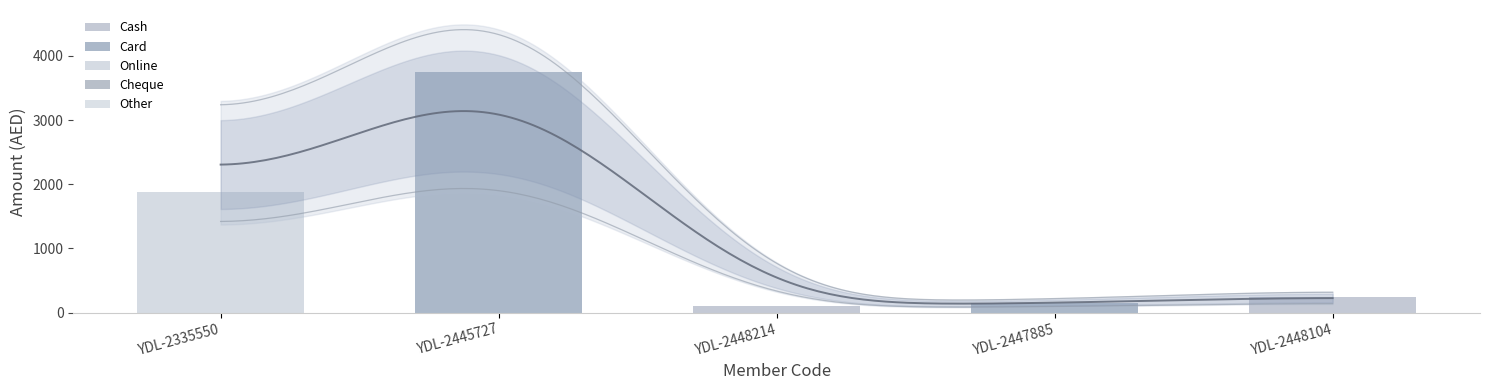

What is the label of the 4th bar from the left?

YDL-2447885